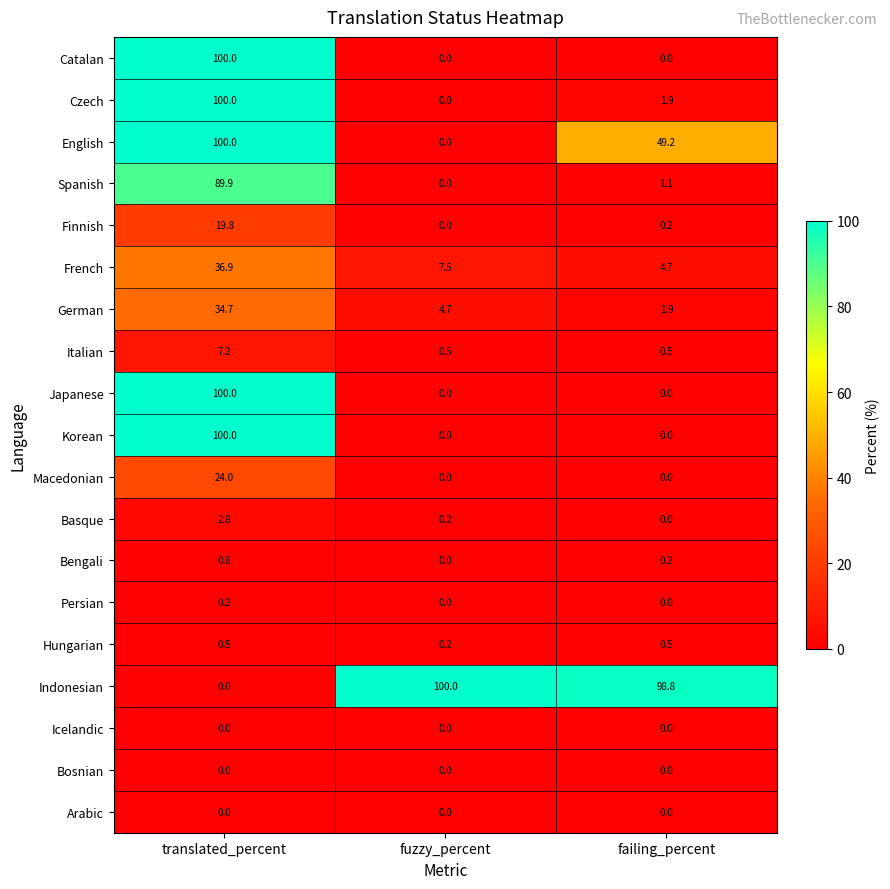

The Finnish series shows 19.8 at translated_percent. True or false?

True